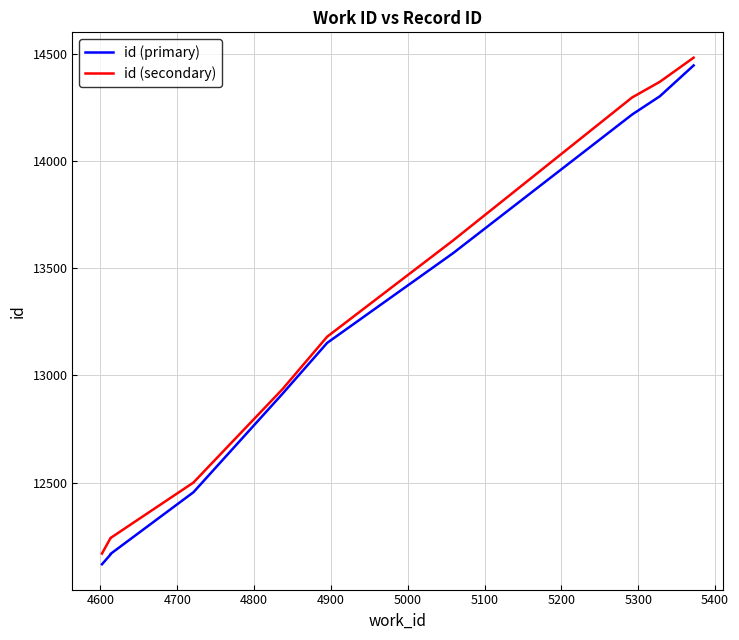

List the series in order of their overall mean, highest first.

id (secondary), id (primary)